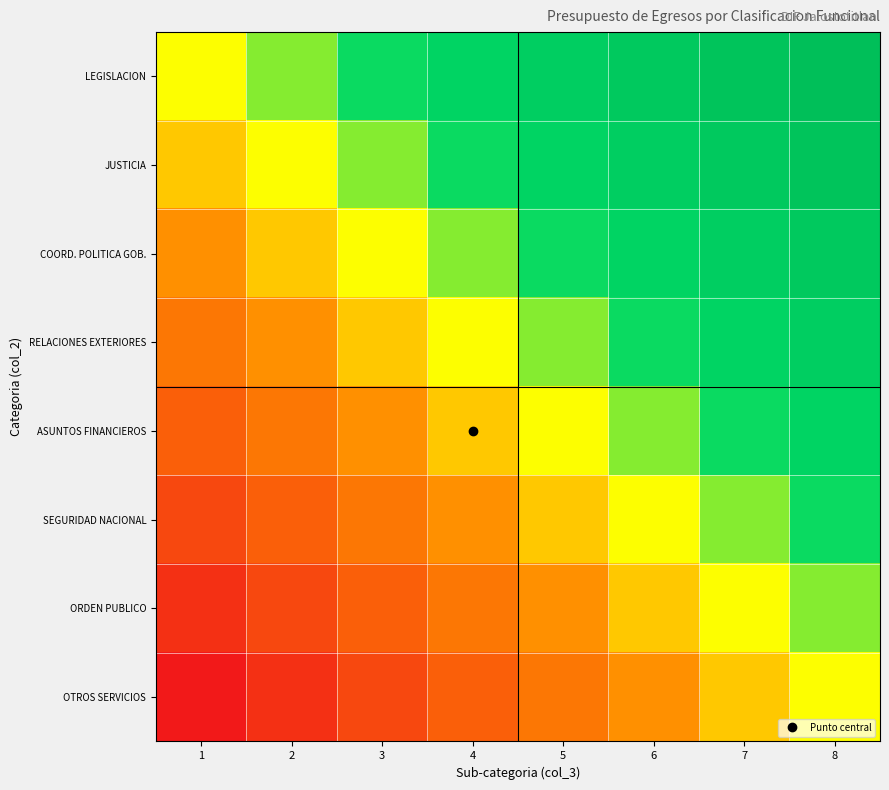

What is the minimum value shown in the chart?

-1.0